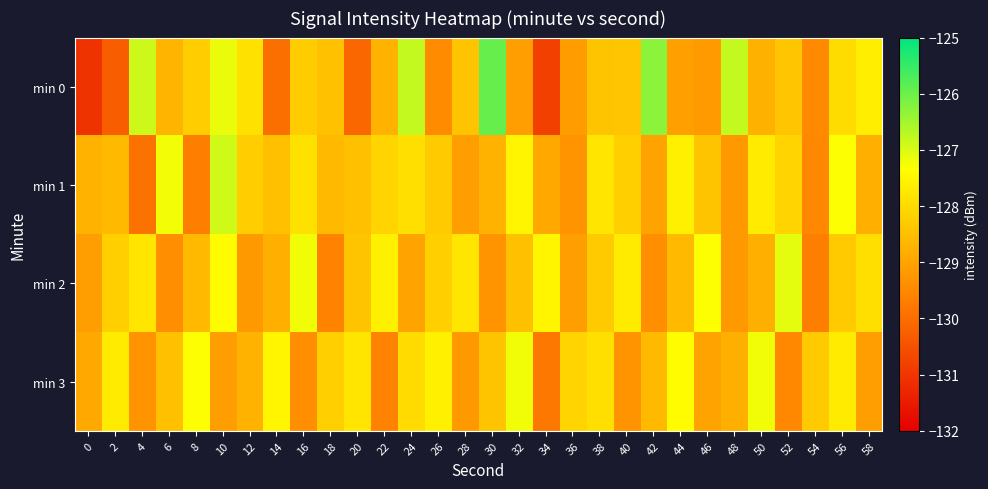

At which category is the sum across all series the highest?

10